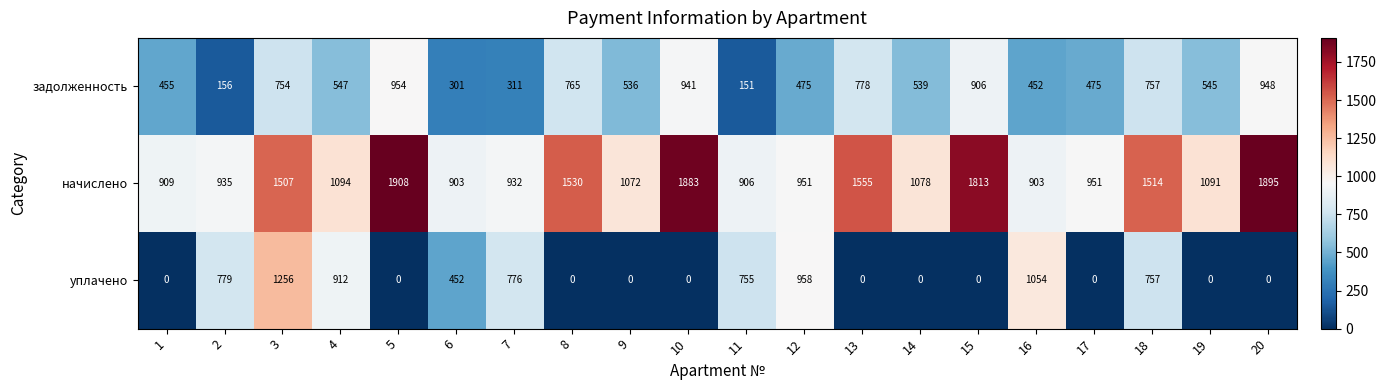

Which series has the largest total across all categories?

начислено